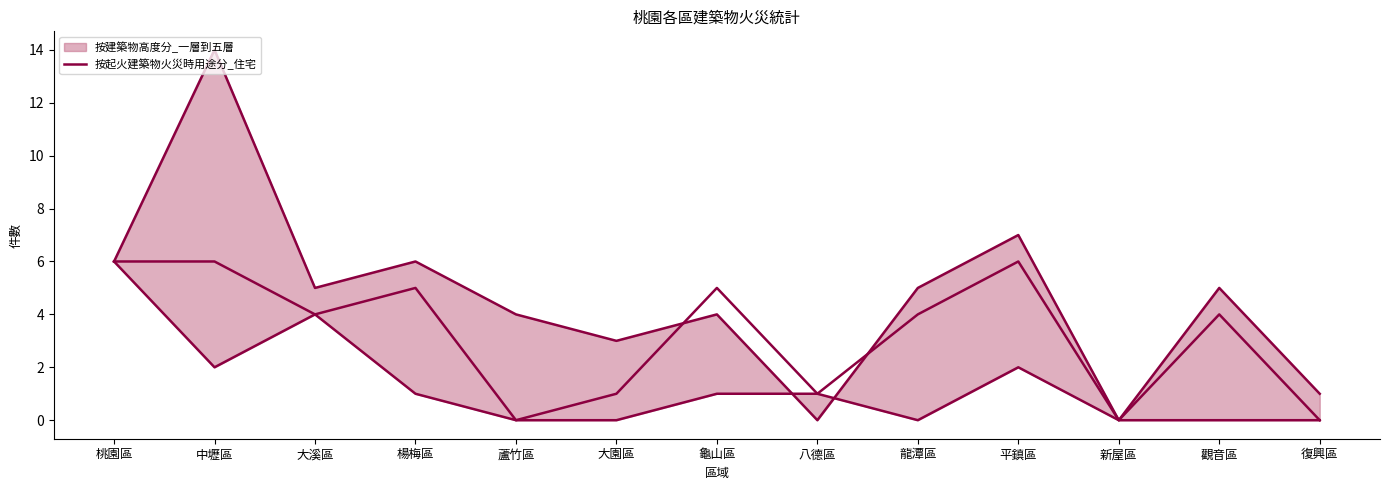

Does the chart display data point markers on the line(s)?

No